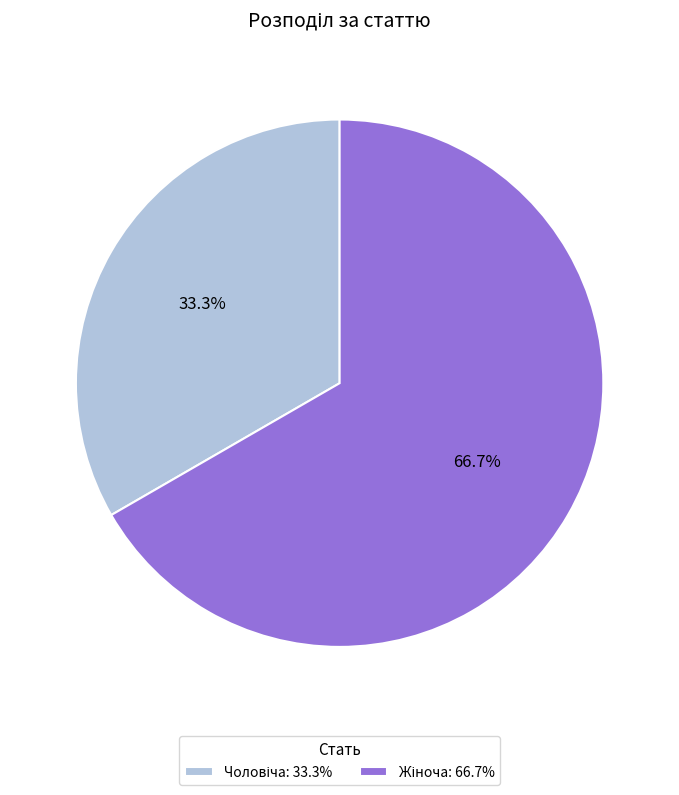

Does any single category account for the majority?

Yes